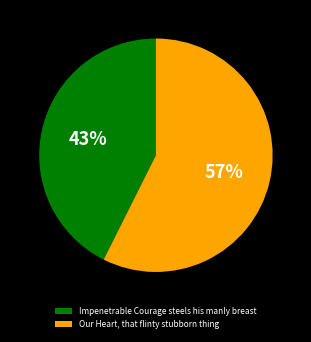

What percentage is the Our Heart, that flinty stubborn thing slice, to the nearest percent?

57%